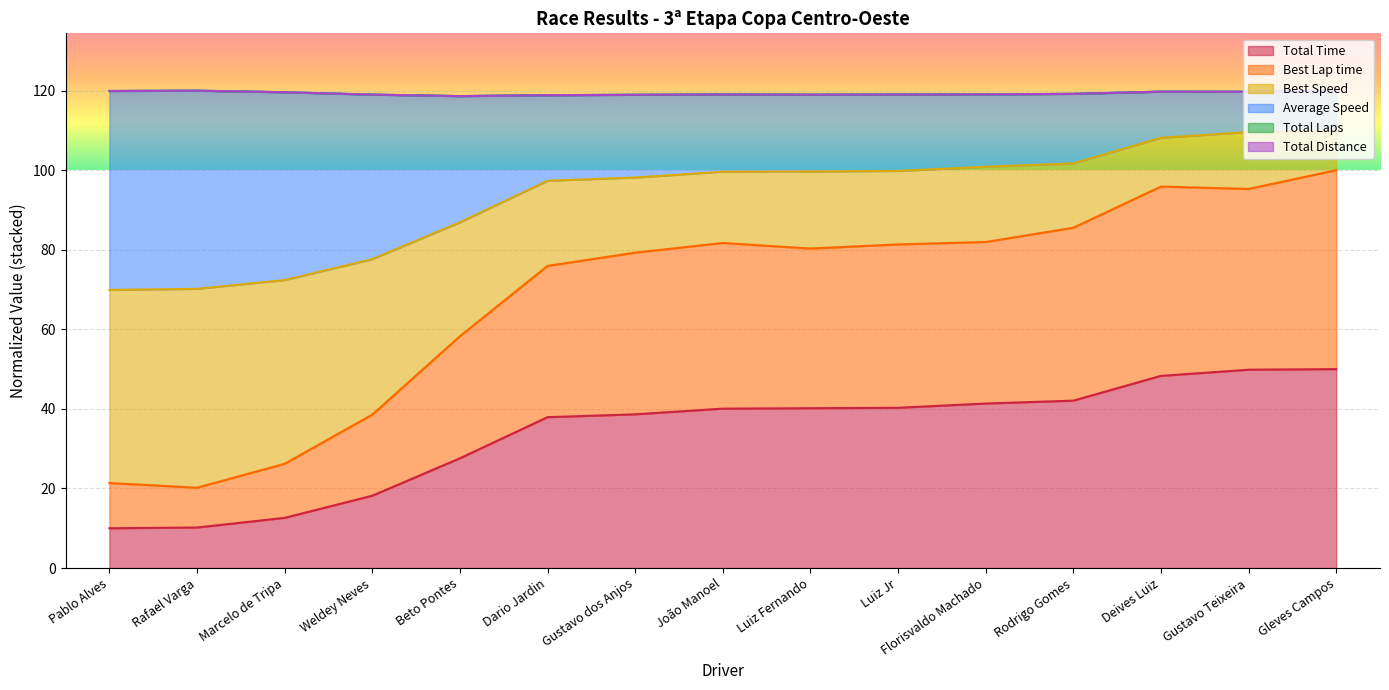

What is the minimum value shown in the chart?

10.0